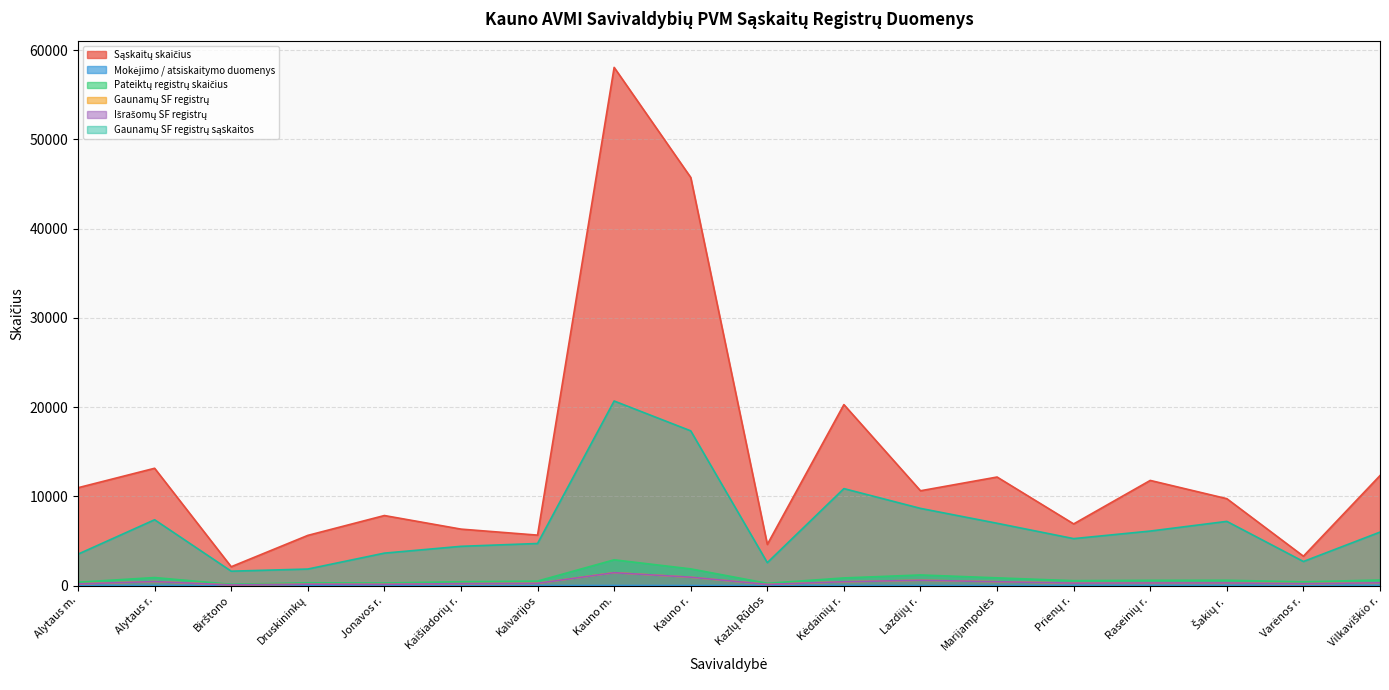

What is the difference between the maximum and second lowest values in the Išrašomų SF registrų series?

1313